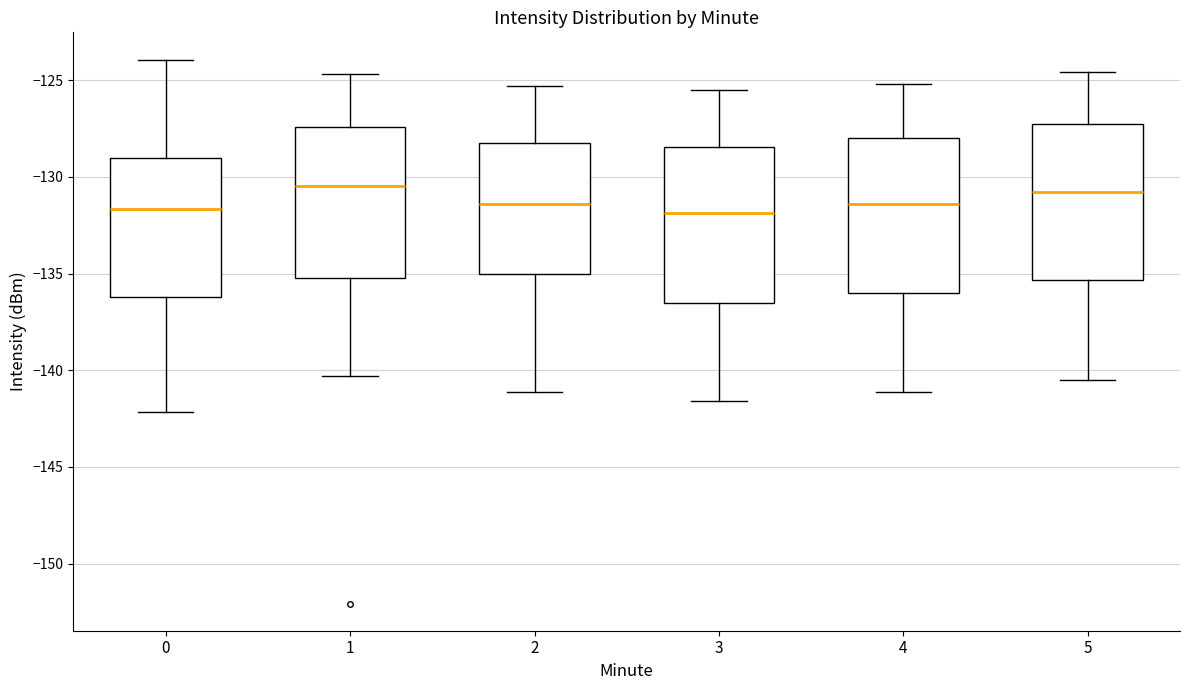

Where does the lower whisker of the box at x = 0 end on the y-axis? The values are not printed on the chart, so give them approximately, as read against the axis.

-142.0